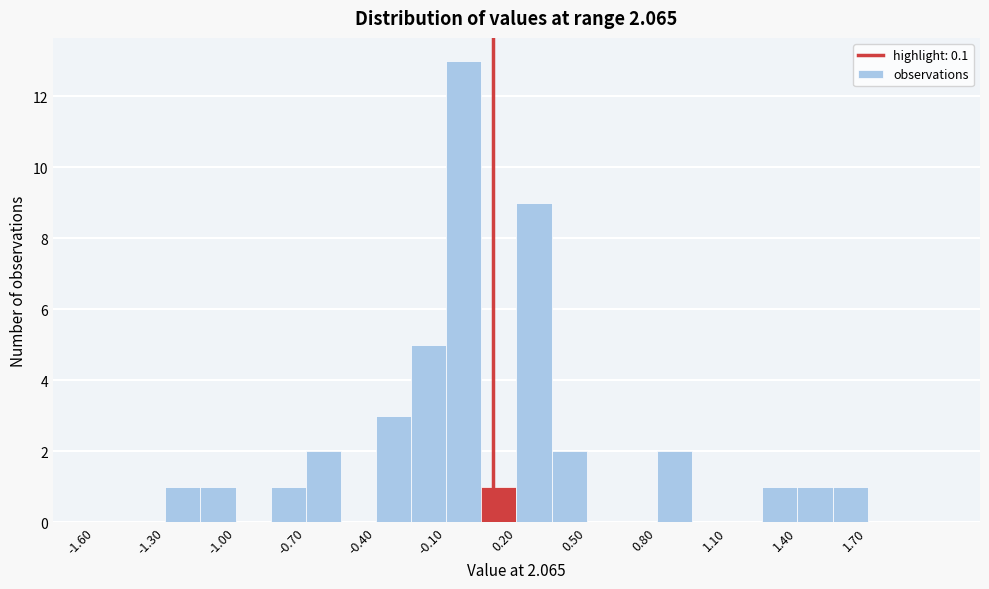

Around what value on the x-axis is the tallest bar? Give the approximate position of its centre, as read against the axis.

0.00